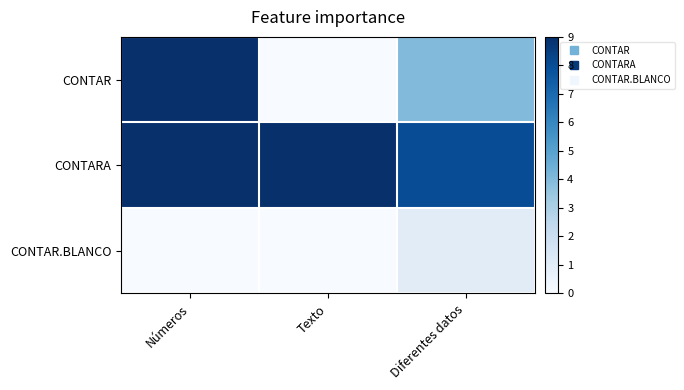

Which series has the widest spread of values?

CONTAR